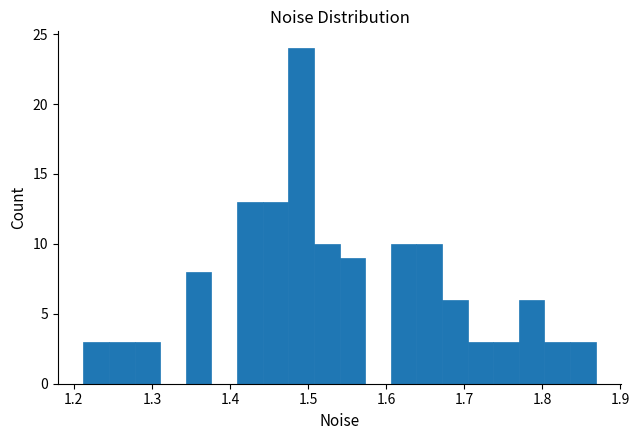

Around what value on the x-axis is the tallest bar? Give the approximate position of its centre, as read against the axis.

1.49